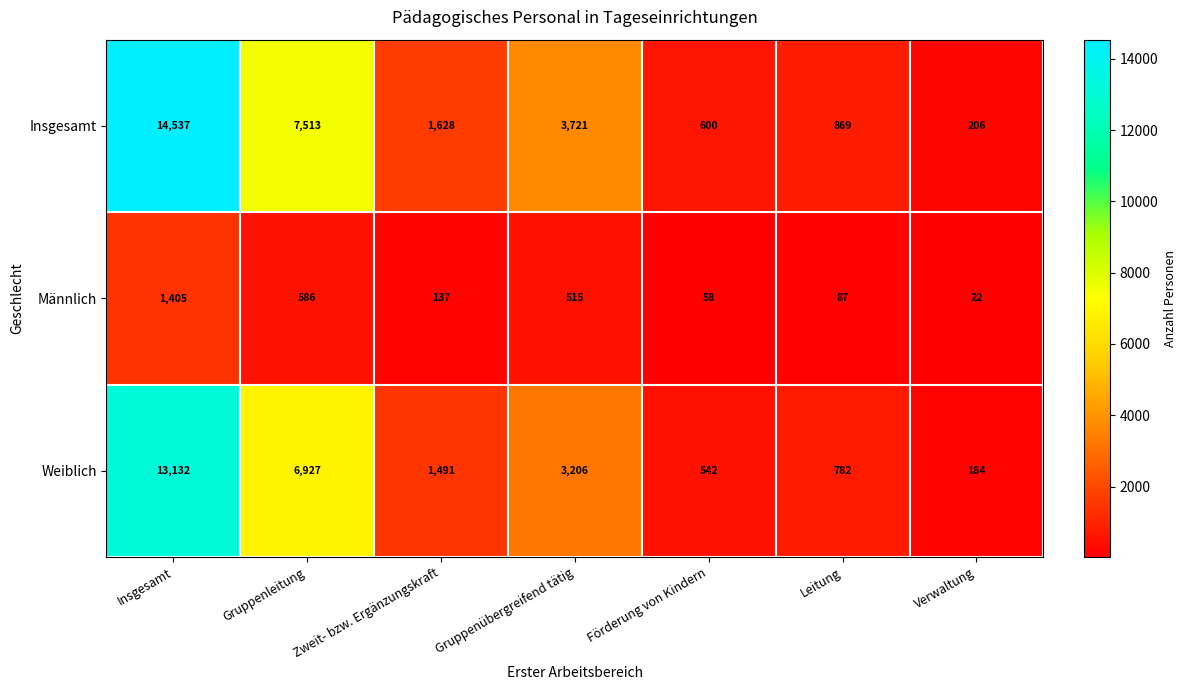

Which series has the widest spread of values?

Insgesamt